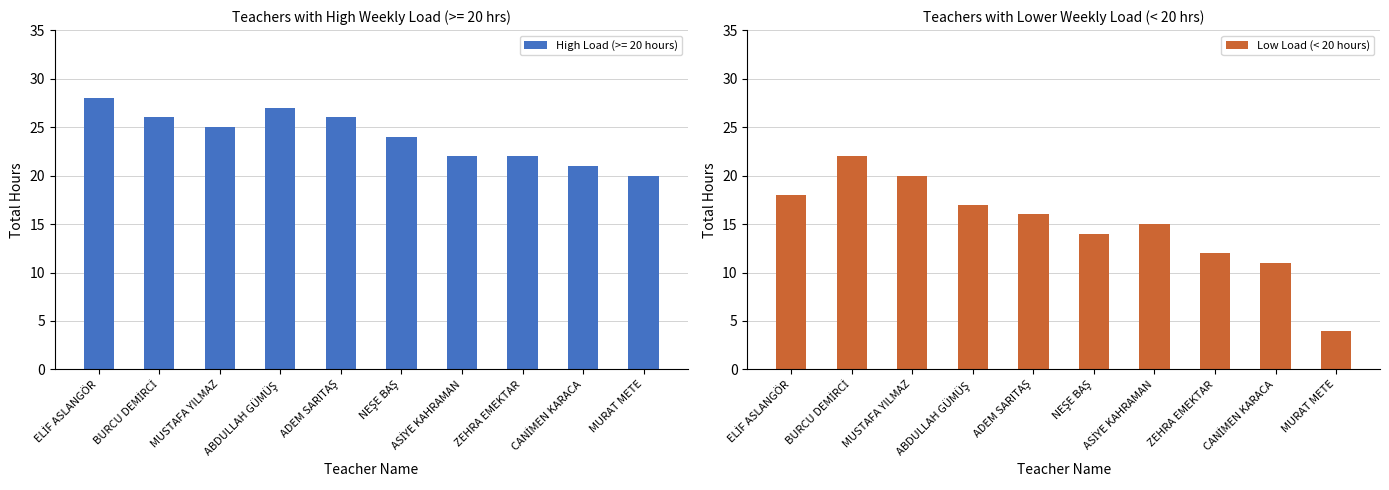

Approximately how many times larger is the value at ABDULLAH GÜMÜŞ compared to BURCU DEMİRCİ?

0.8